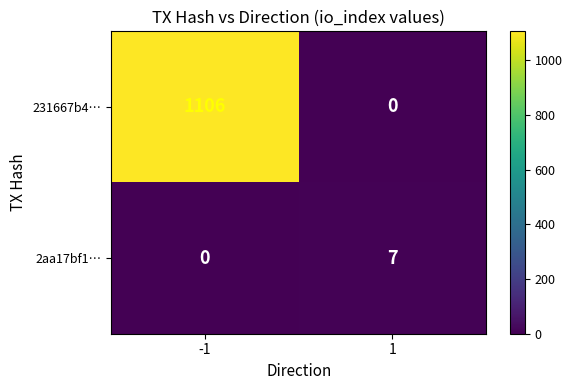

How many series are shown in this chart?

2